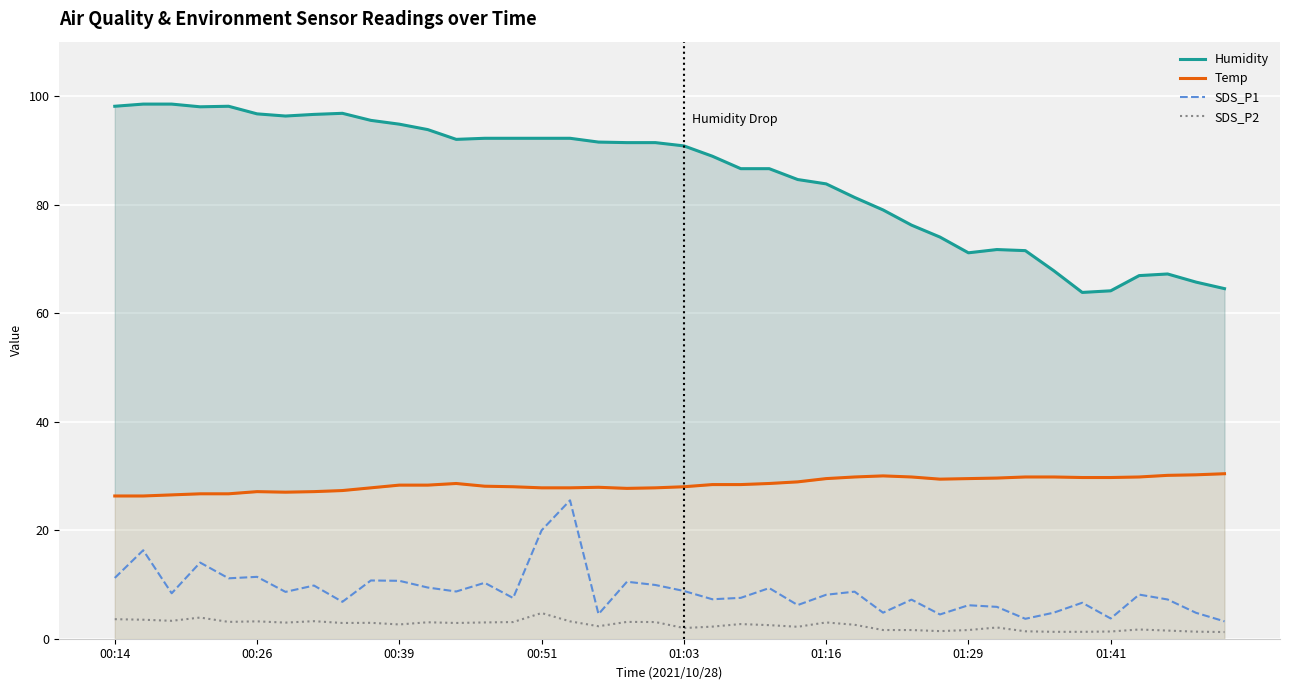

The value of SDS_P2 at 00:39 is 2.6. True or false?

True